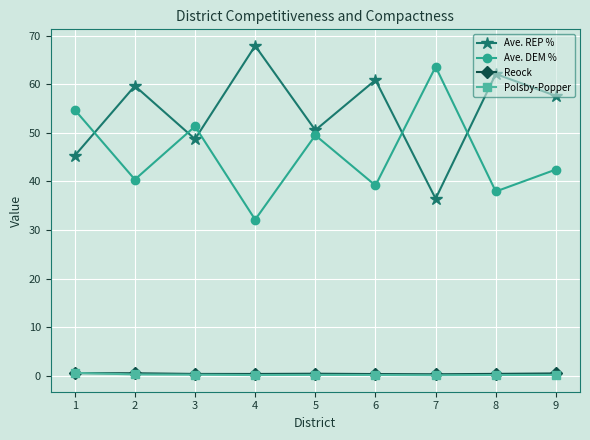

True or false: Reock and Ave. DEM % intersect in this chart.

False